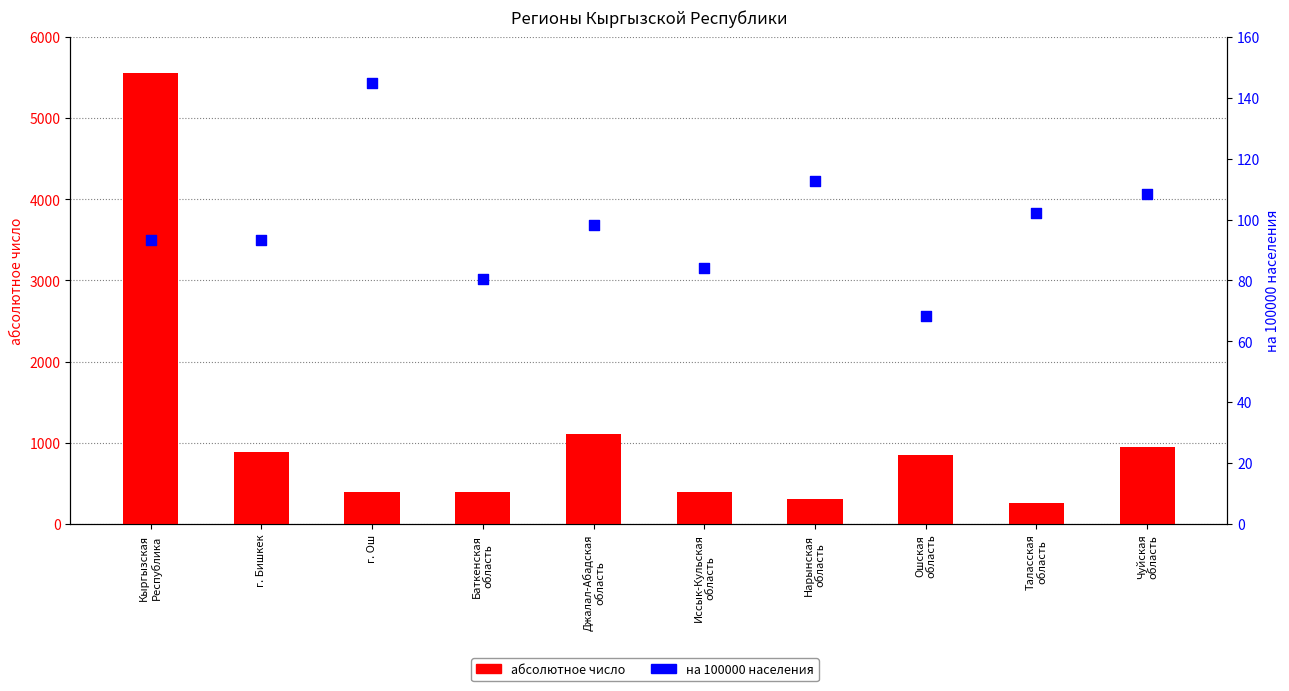

Is the value of на 100000 населения at г. Ош greater than the value of абсолютное число at г. Ош?

No